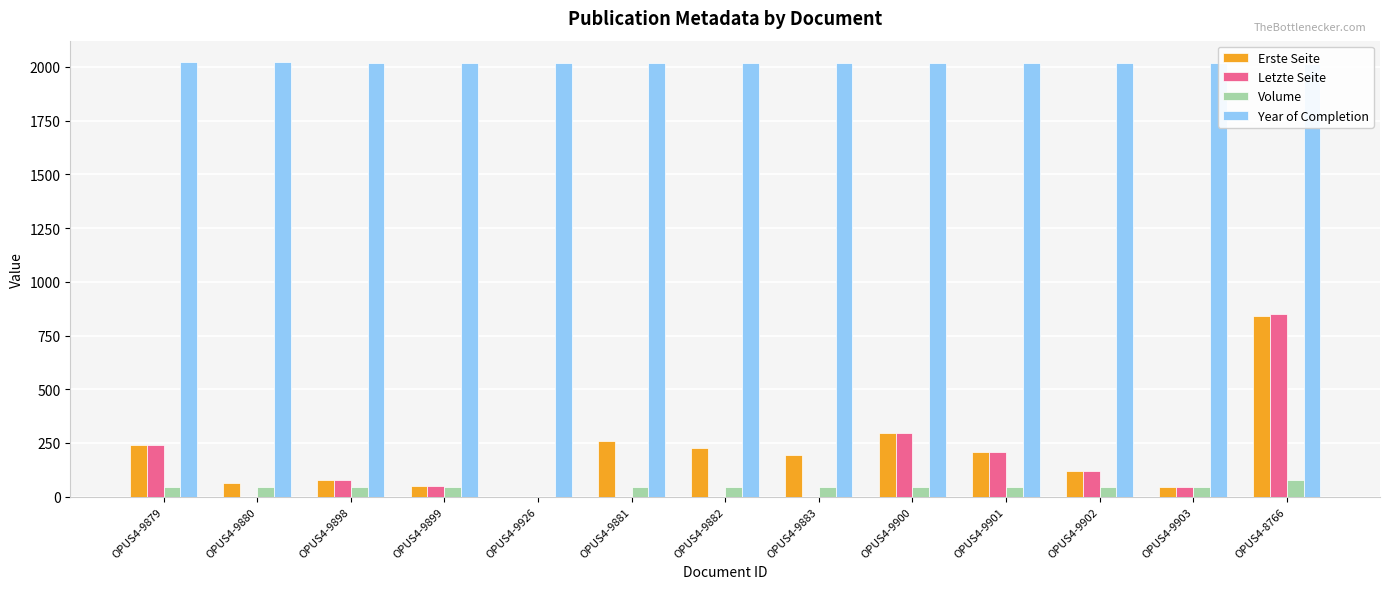

The value of Year of Completion at OPUS4-9899 is 2020. True or false?

True